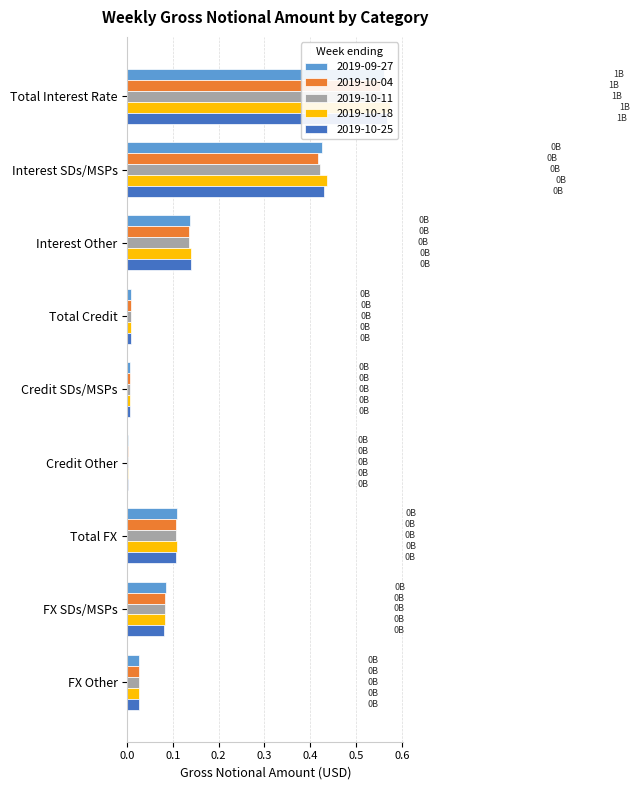

Reading right to left, what are all the values shown in this chart?

2019-09-27: FX Other=0.0	FX SDs/MSPs=0.1	Total FX=0.1	Credit Other=0.0	Credit SDs/MSPs=0.0	Total Credit=0.0	Interest Other=0.1	Interest SDs/MSPs=0.4	Total Interest Rate=0.6
2019-10-04: FX Other=0.0	FX SDs/MSPs=0.1	Total FX=0.1	Credit Other=0.0	Credit SDs/MSPs=0.0	Total Credit=0.0	Interest Other=0.1	Interest SDs/MSPs=0.4	Total Interest Rate=0.6
2019-10-11: FX Other=0.0	FX SDs/MSPs=0.1	Total FX=0.1	Credit Other=0.0	Credit SDs/MSPs=0.0	Total Credit=0.0	Interest Other=0.1	Interest SDs/MSPs=0.4	Total Interest Rate=0.6
2019-10-18: FX Other=0.0	FX SDs/MSPs=0.1	Total FX=0.1	Credit Other=0.0	Credit SDs/MSPs=0.0	Total Credit=0.0	Interest Other=0.1	Interest SDs/MSPs=0.4	Total Interest Rate=0.6
2019-10-25: FX Other=0.0	FX SDs/MSPs=0.1	Total FX=0.1	Credit Other=0.0	Credit SDs/MSPs=0.0	Total Credit=0.0	Interest Other=0.1	Interest SDs/MSPs=0.4	Total Interest Rate=0.6